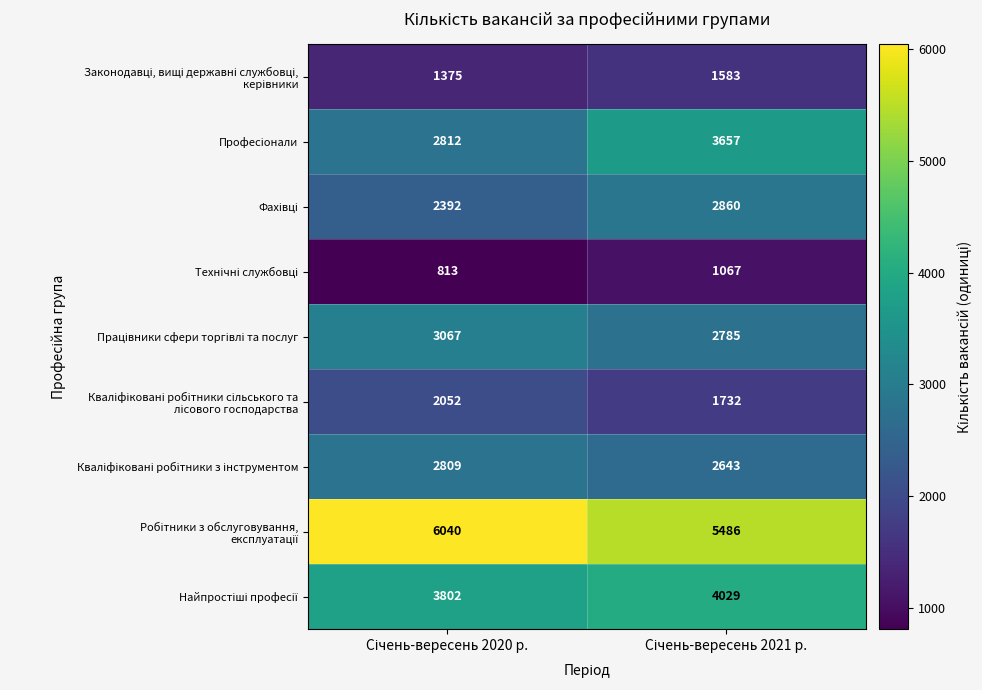

What is the minimum value shown in the chart?

813